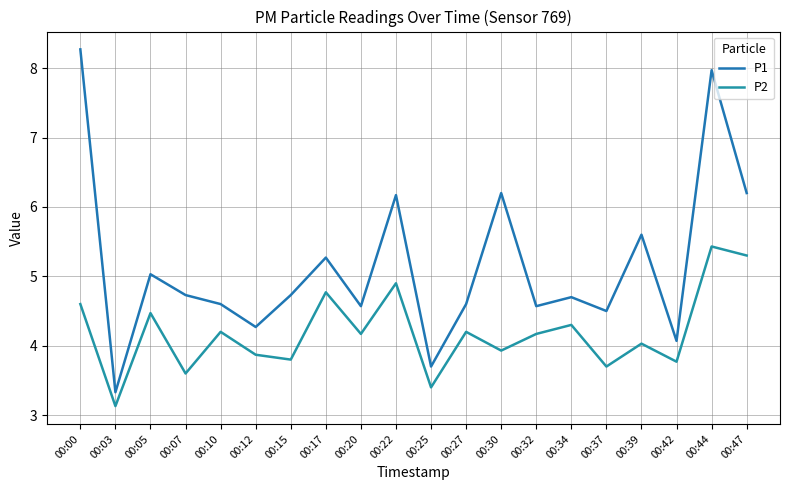

What is the value of the P2 point at the 17th from the left?

4.0